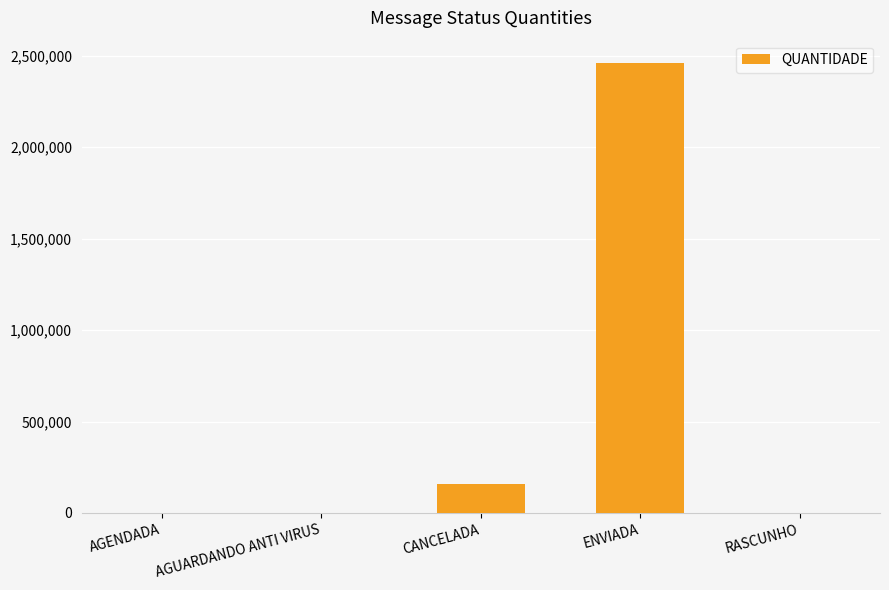

Which has a higher value, CANCELADA or ENVIADA?

ENVIADA